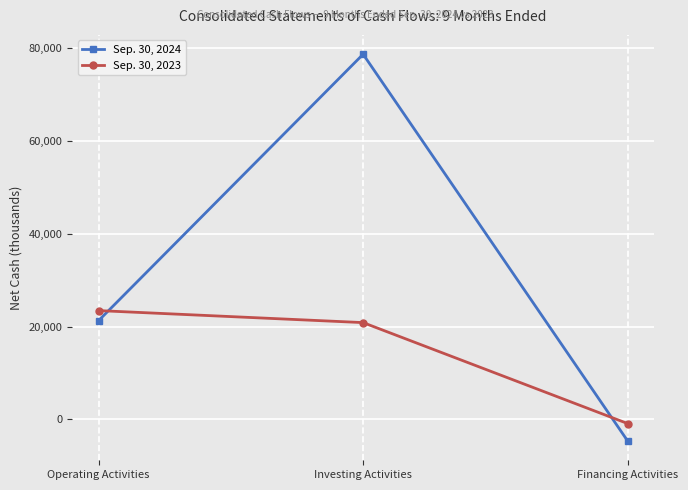

List the series in order of their overall mean, highest first.

Sep. 30, 2024, Sep. 30, 2023